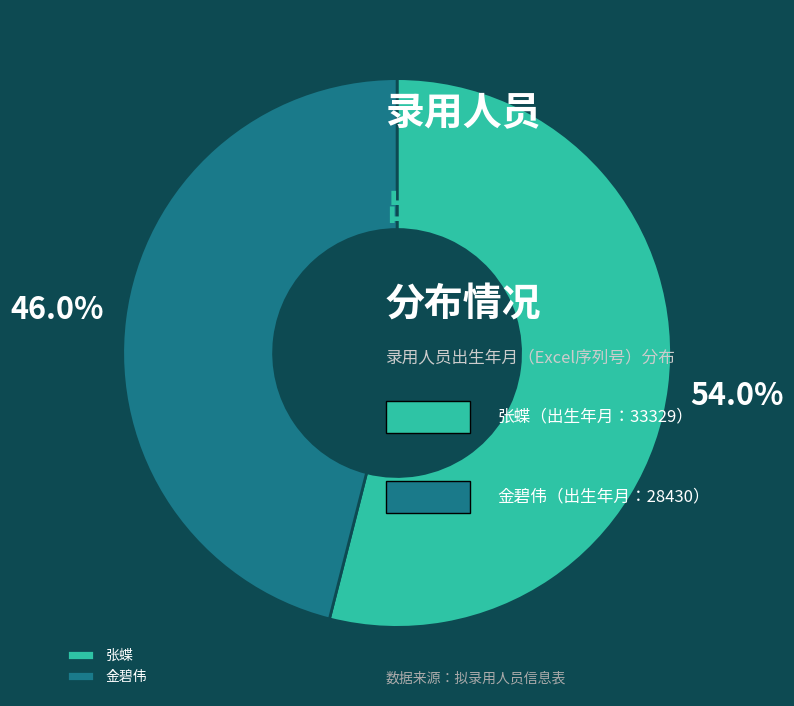

Is it true that 金碧伟 is 46% of the pie?

True